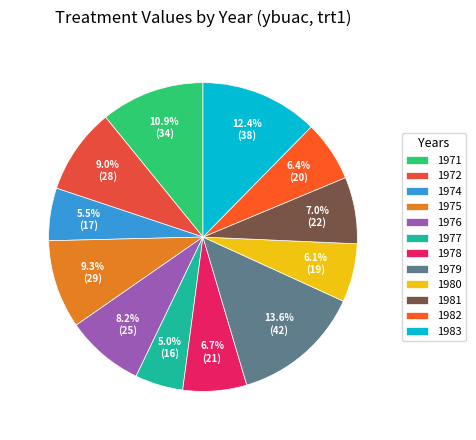

What is the change in value from 1976 to 1980?

-6.4